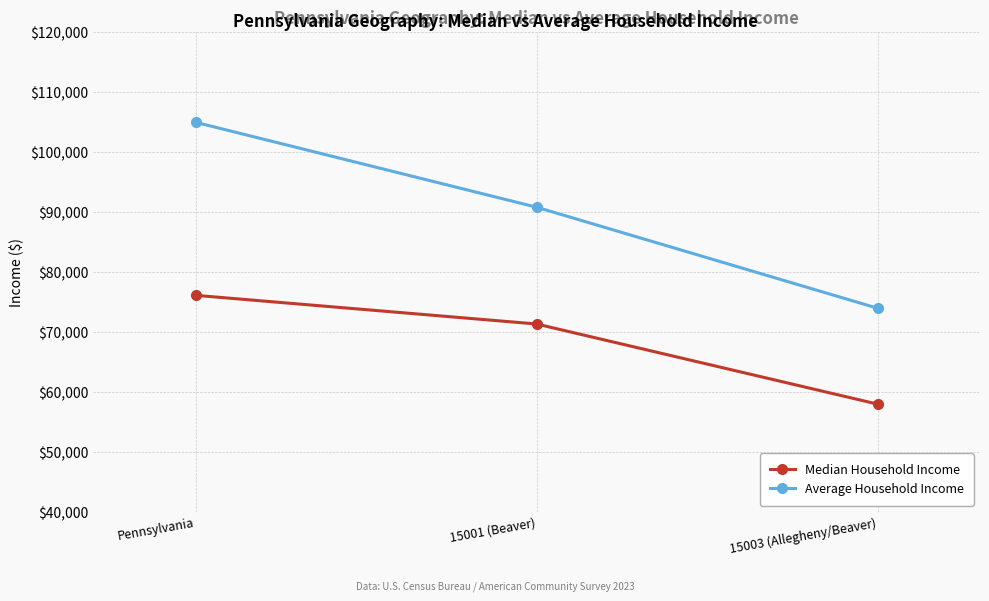

Does the chart have visible grid lines?

Yes